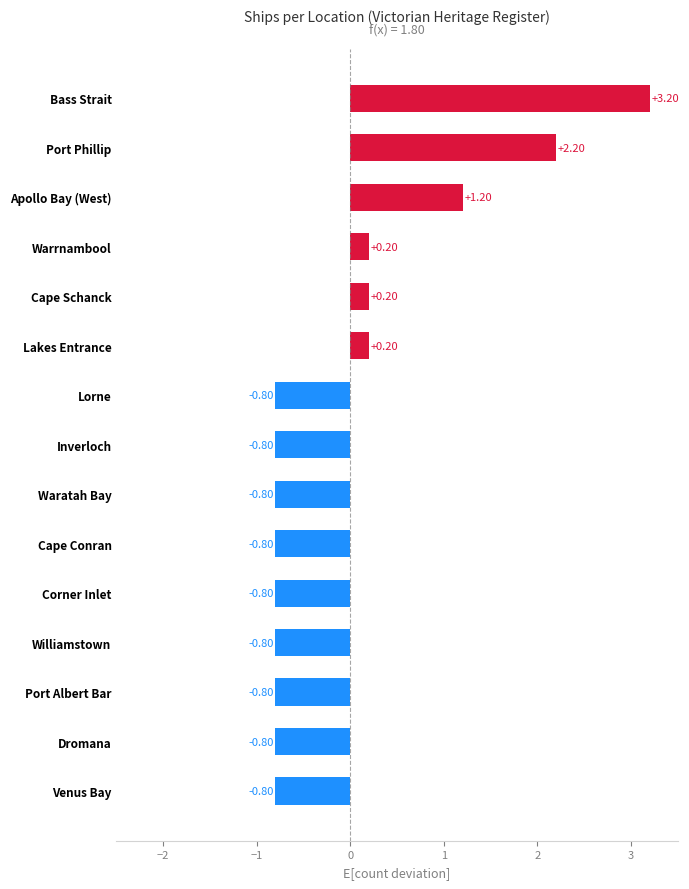

How many positive values are there?

6